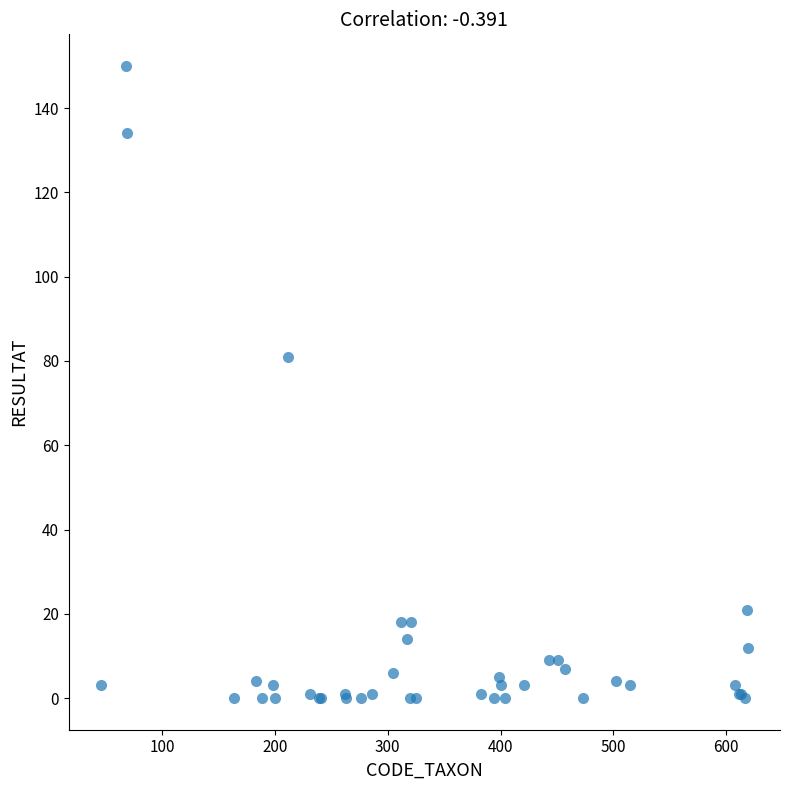

What Y value in the scatter plot is closest to 75?

81